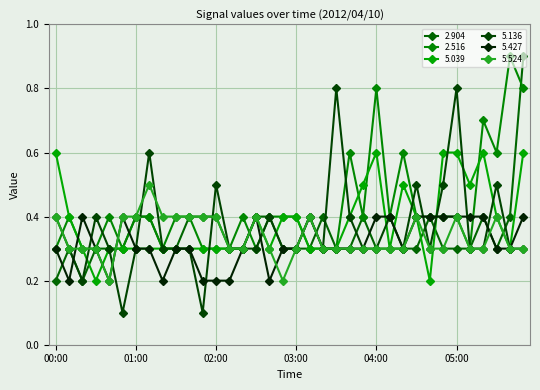

True or false: 5.524 has more than 2 interior local peaks.

True